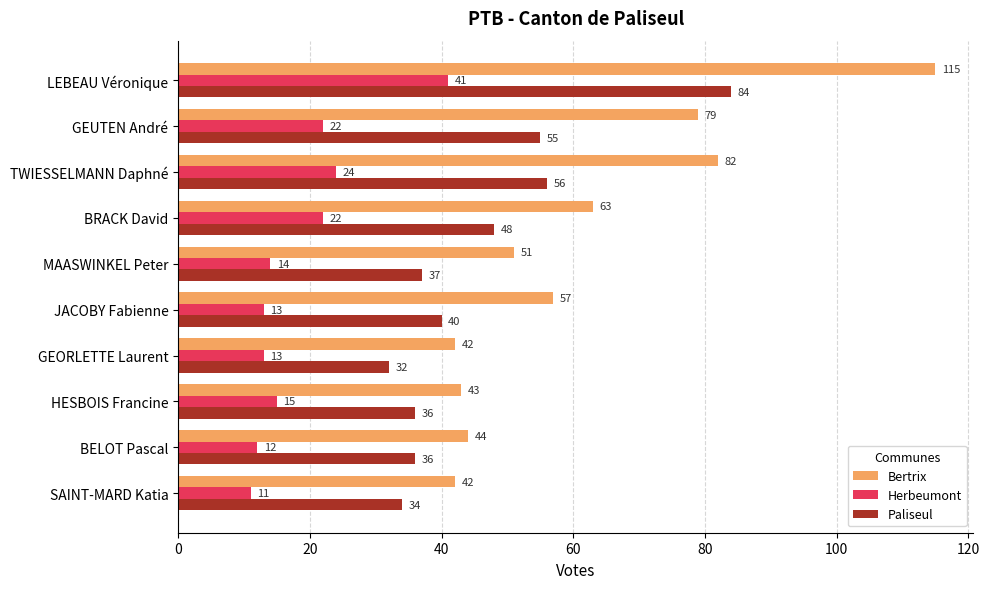

At how many categories does at least one series exceed 40?

10